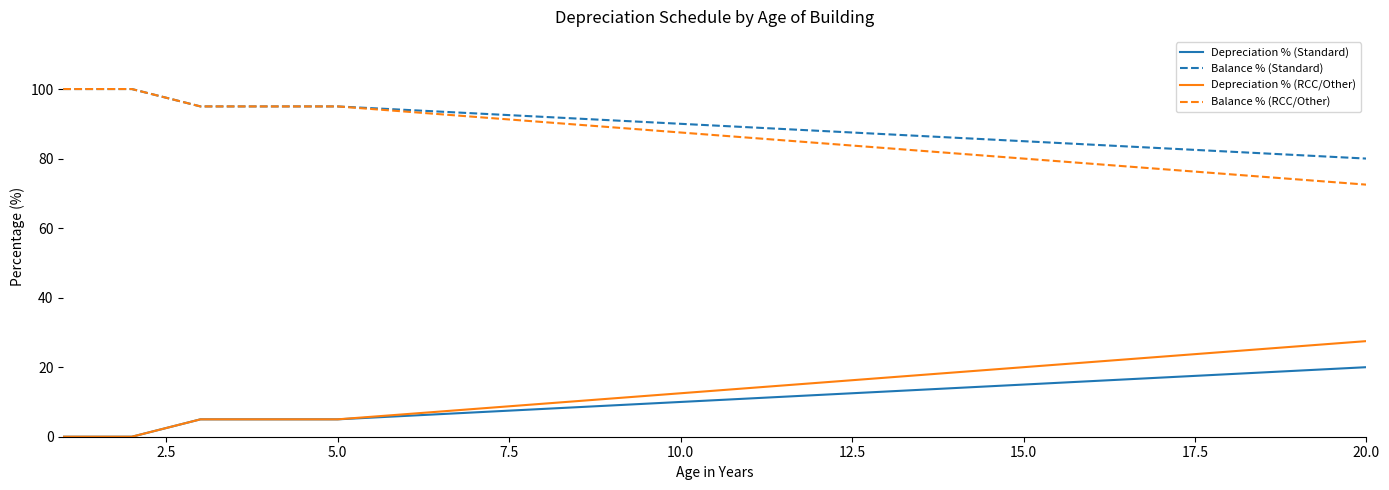

True or false: Balance % (Standard) and Depreciation % (RCC/Other) intersect in this chart.

False